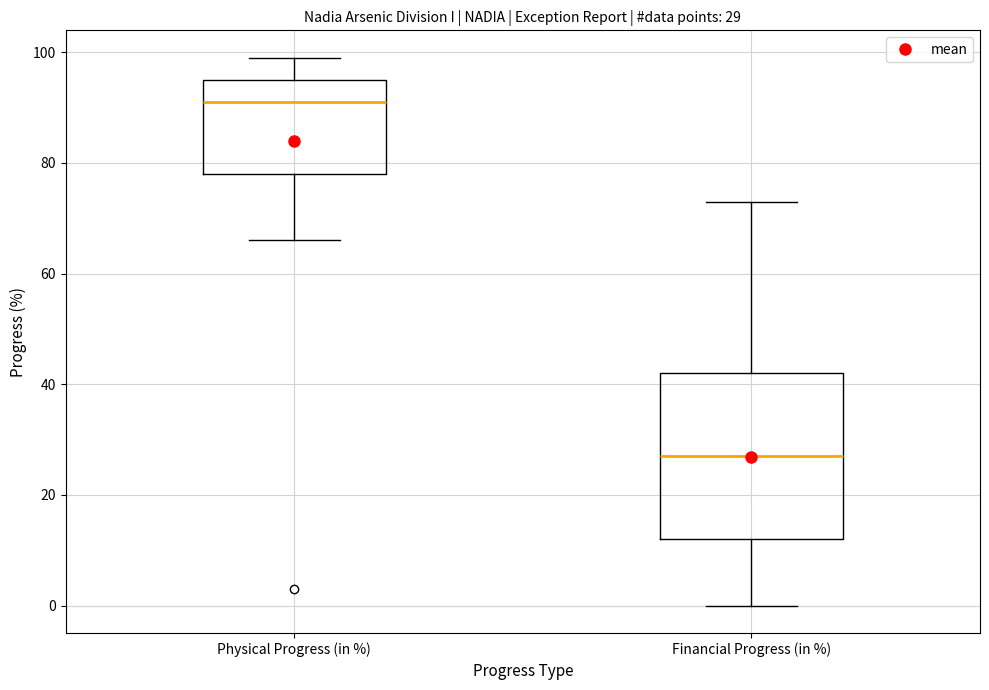

Which box's median line is the lowest?

Financial Progress (in %)